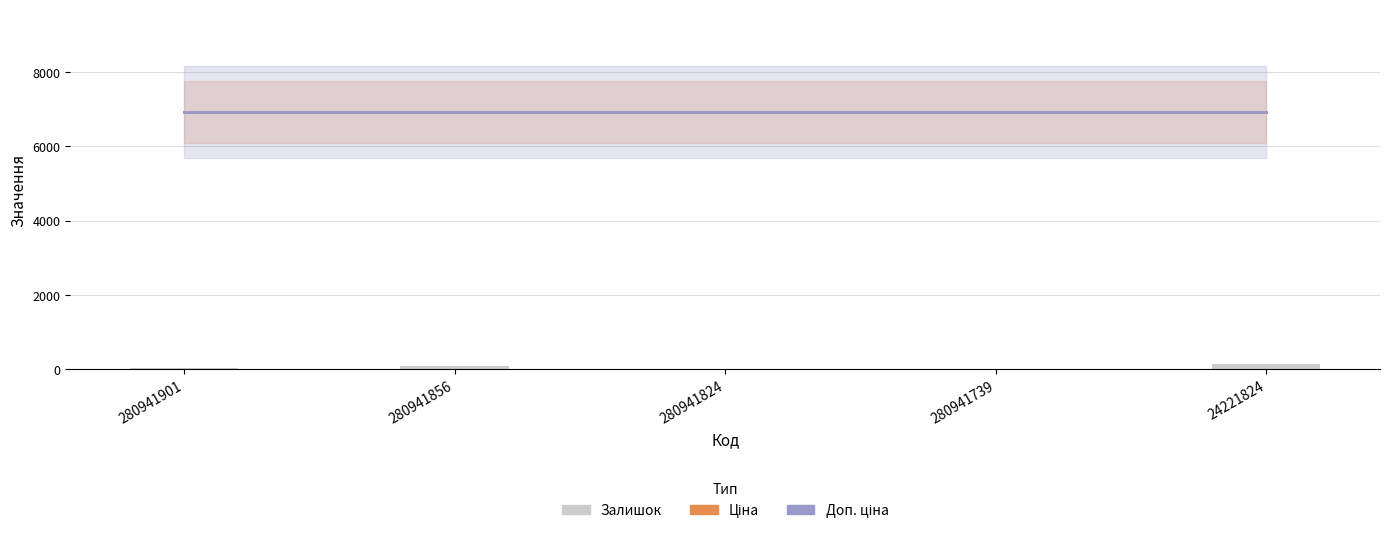

How many values in the Залишок series are below 31?

2